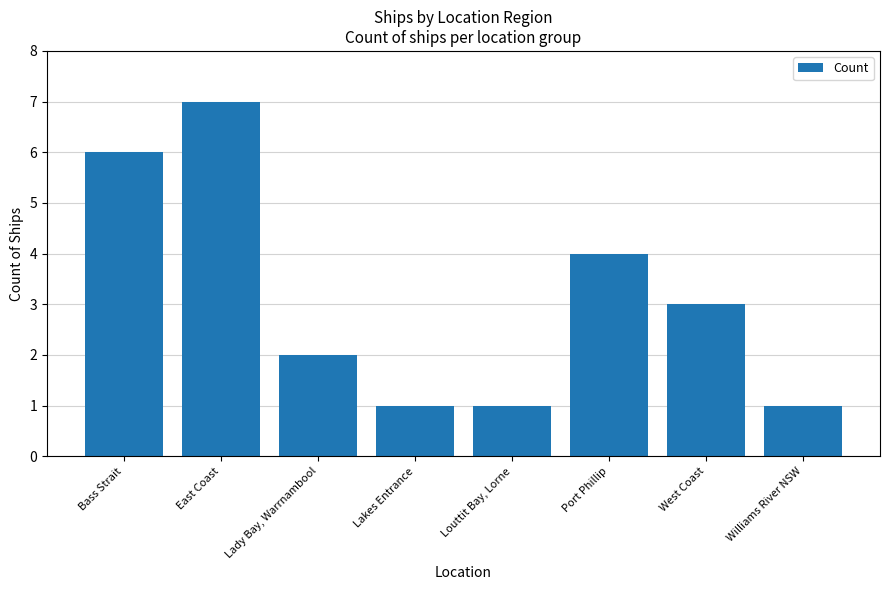

How many series are shown in this chart?

1